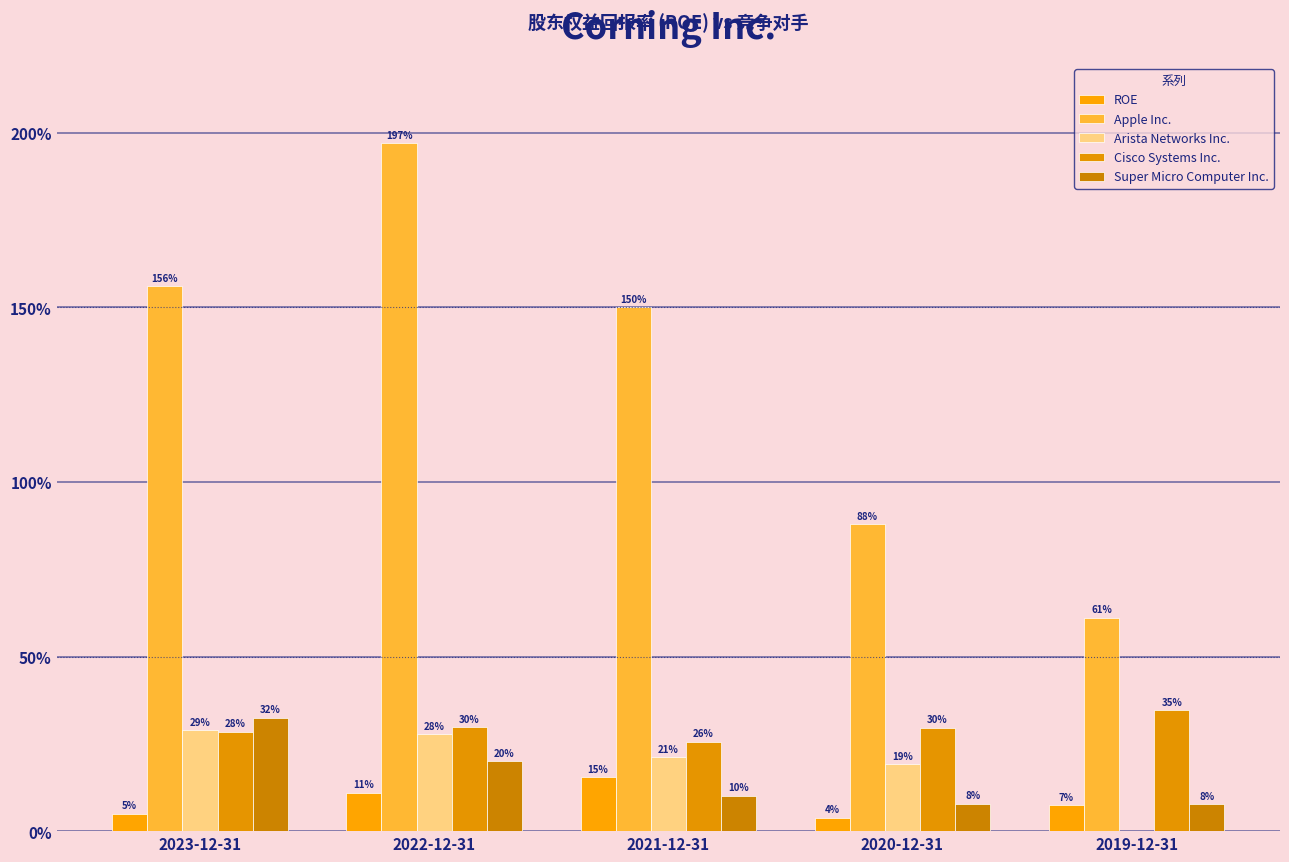

What is the maximum value for Arista Networks Inc.?

0.3